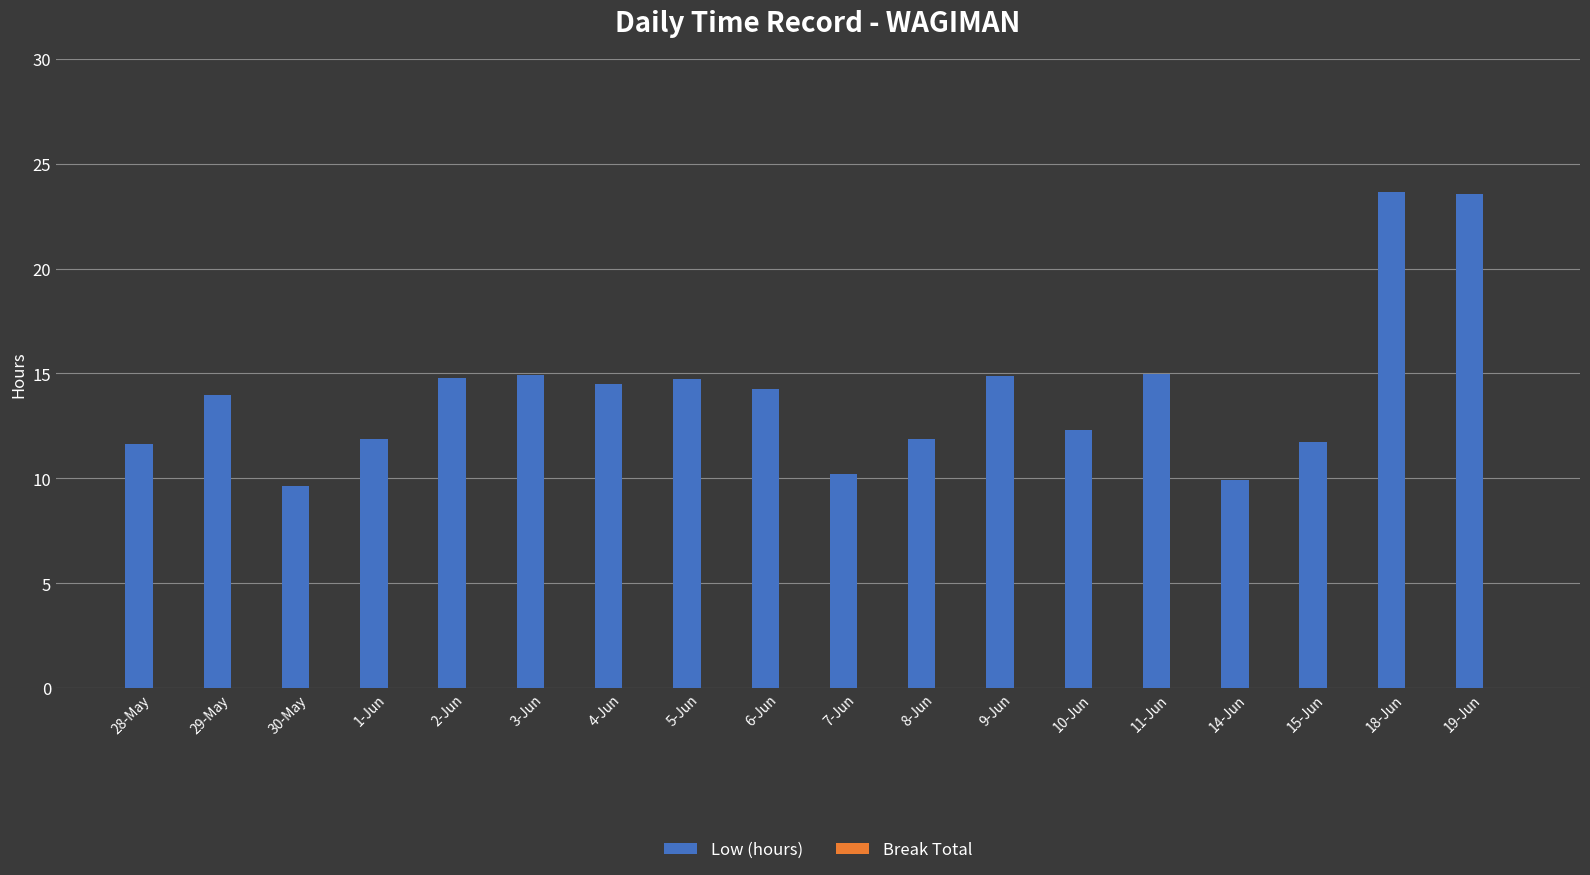

What is the greatest value displayed?

23.6